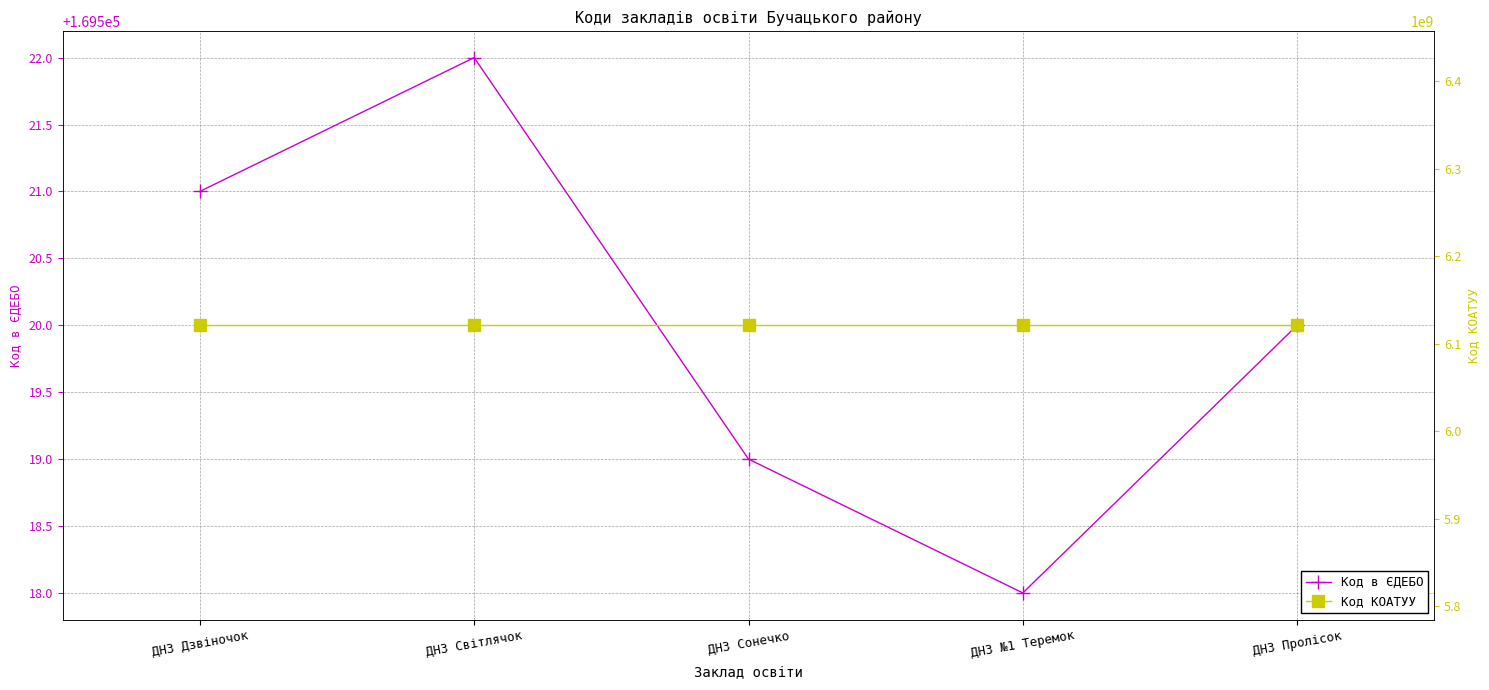

True or false: Код в ЄДЕБО and Код КОАТУУ intersect in this chart.

False